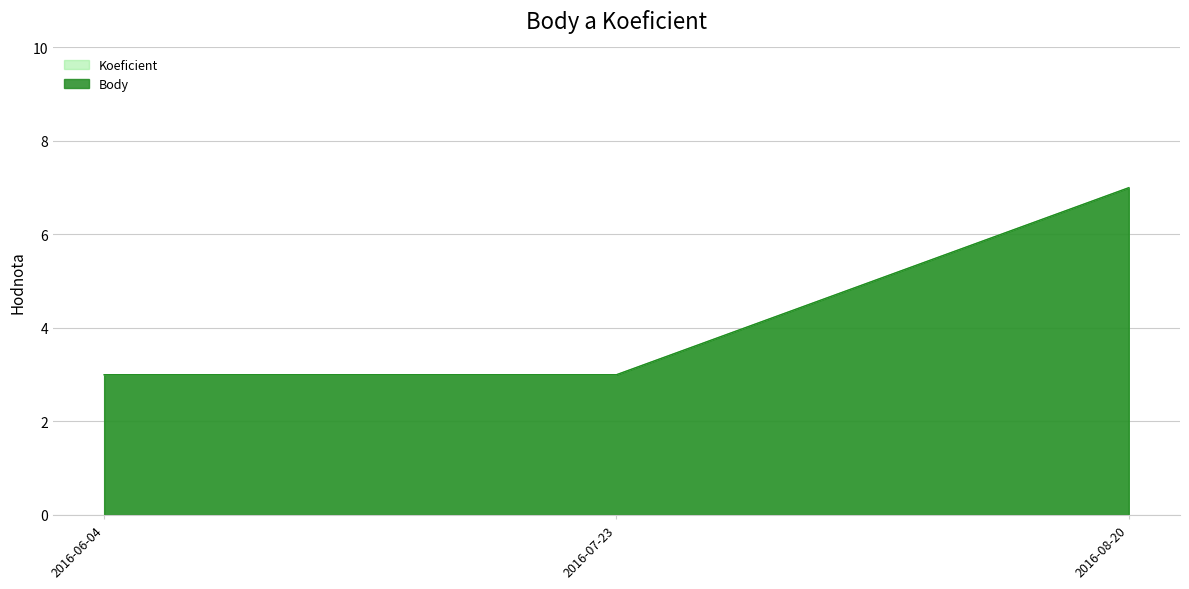

At which label does Body reach its minimum?

2016-06-04